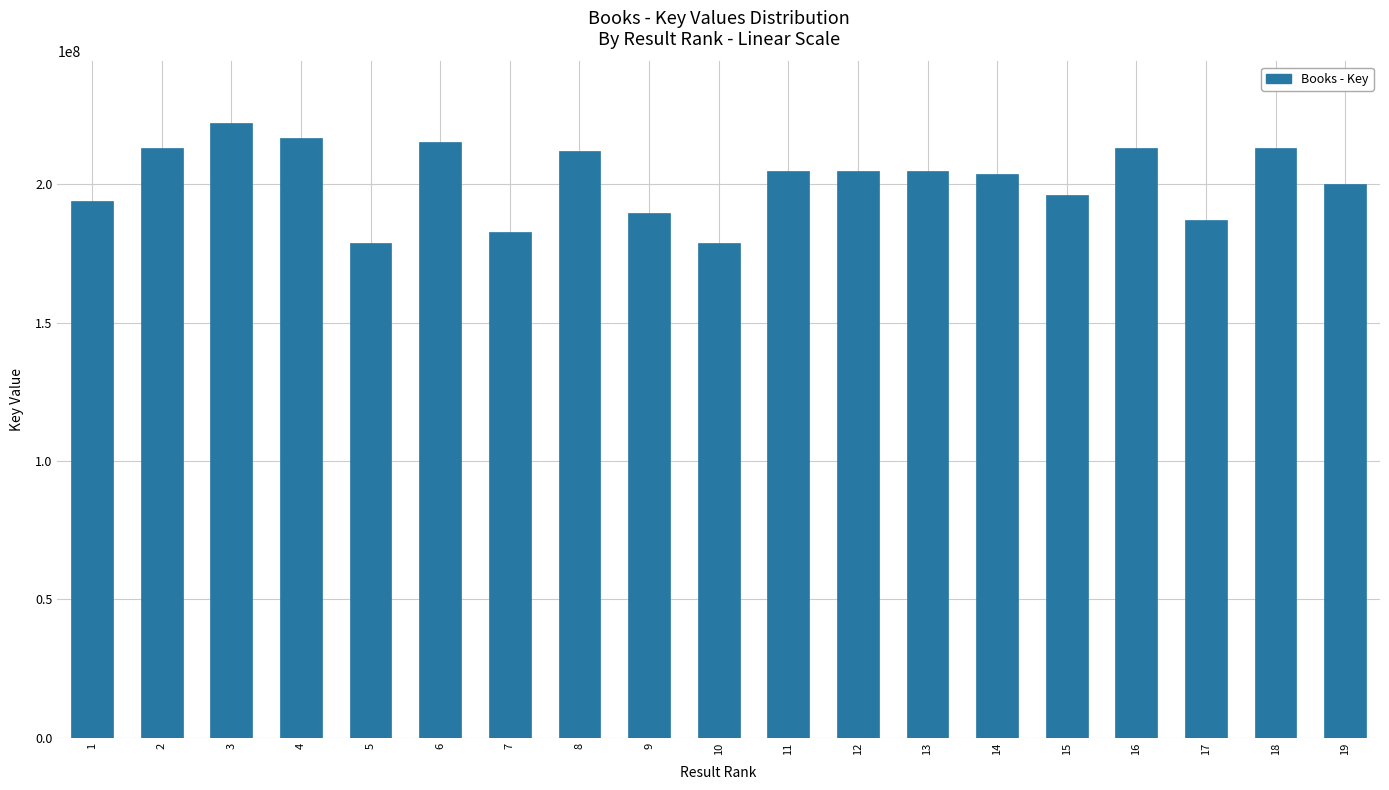

What is the average value?

201635799